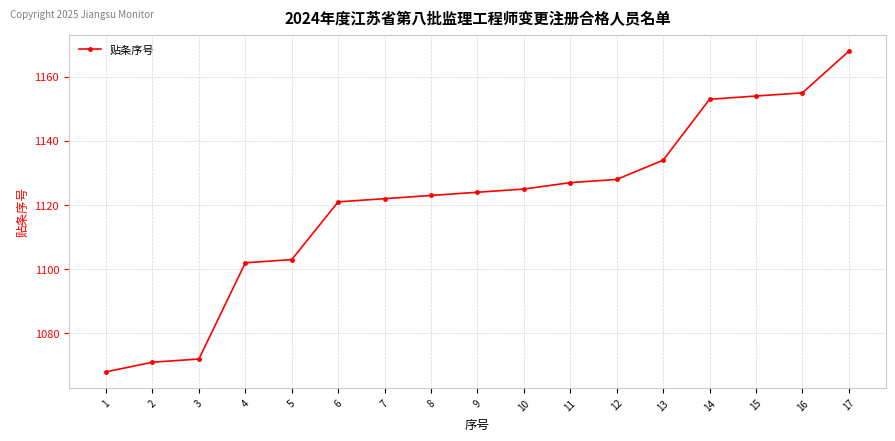

Which label corresponds to the largest value in the chart?

17